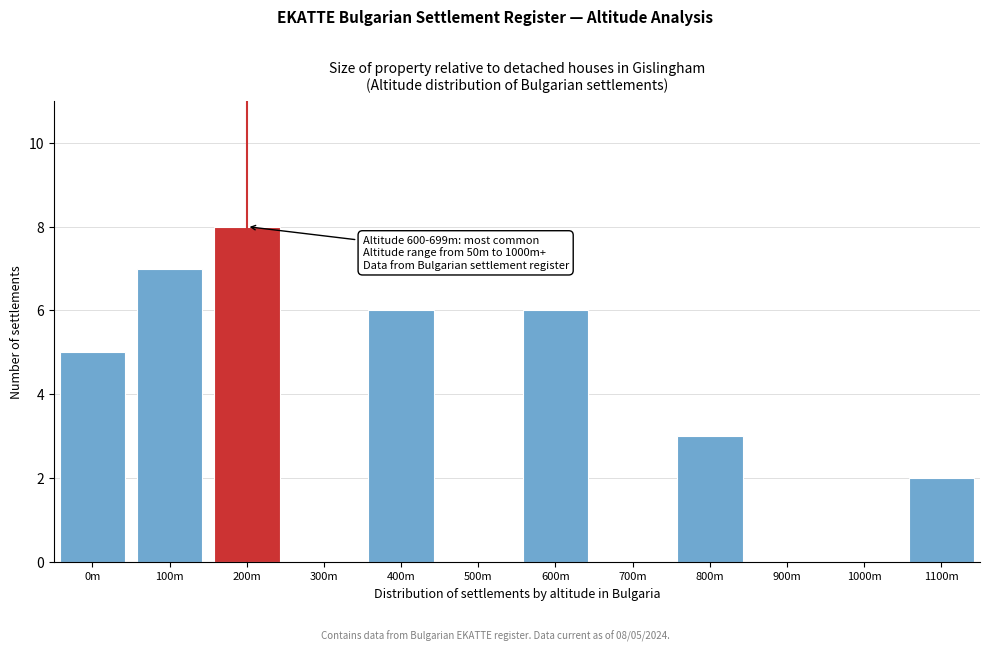

Reading left to right, list all the values displayed in this chart.

0m=5	100m=7	200m=8	300m=0	400m=6	500m=0	600m=6	700m=0	800m=3	900m=0	1000m=0	1100m=2